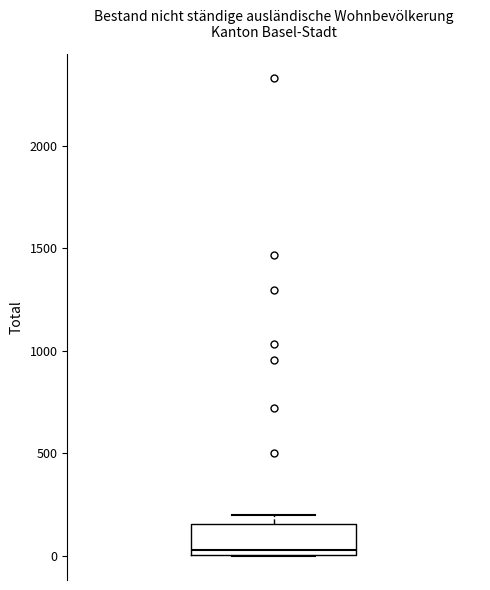

Transcribe this box plot: give where the median line is, the range the box spans, and where the two whiskers end, as read against the y-axis. The values are not printed on the chart, so give them approximately, as read against the axis.

median 50, box 0 to 150, whiskers 0 to 200